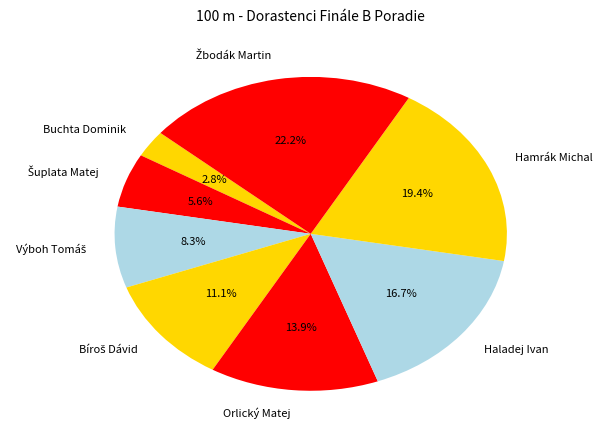

Is there any slice that represents more than half of the pie?

No